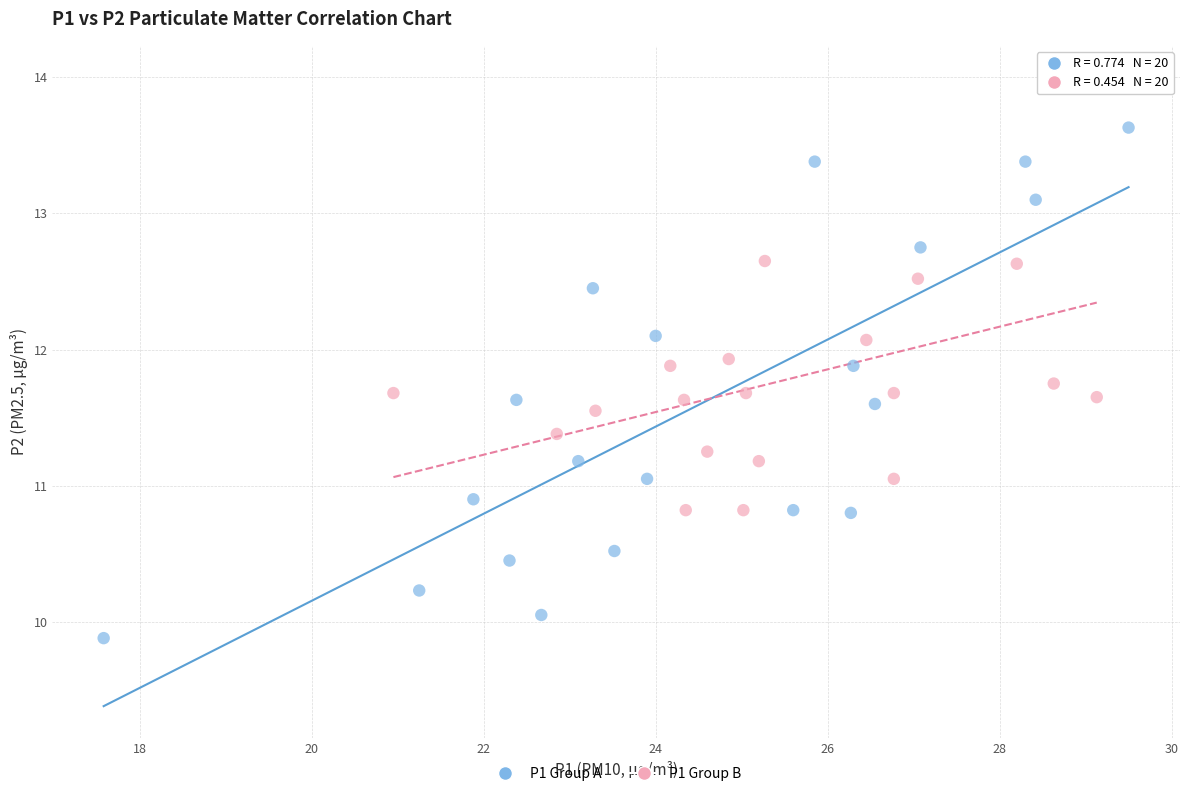

Which series reaches the maximum Y coordinate?

P1 Group B